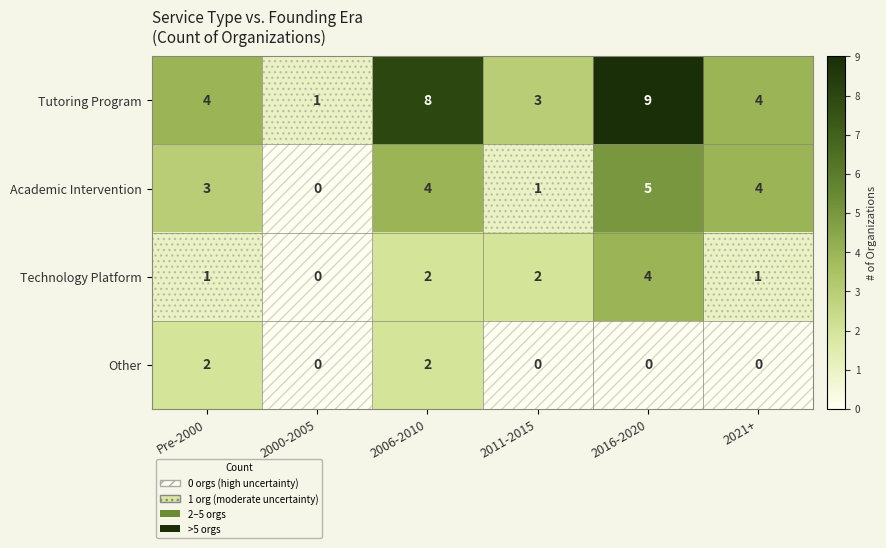

The value of Academic Intervention at 2006-2010 is 1. True or false?

False